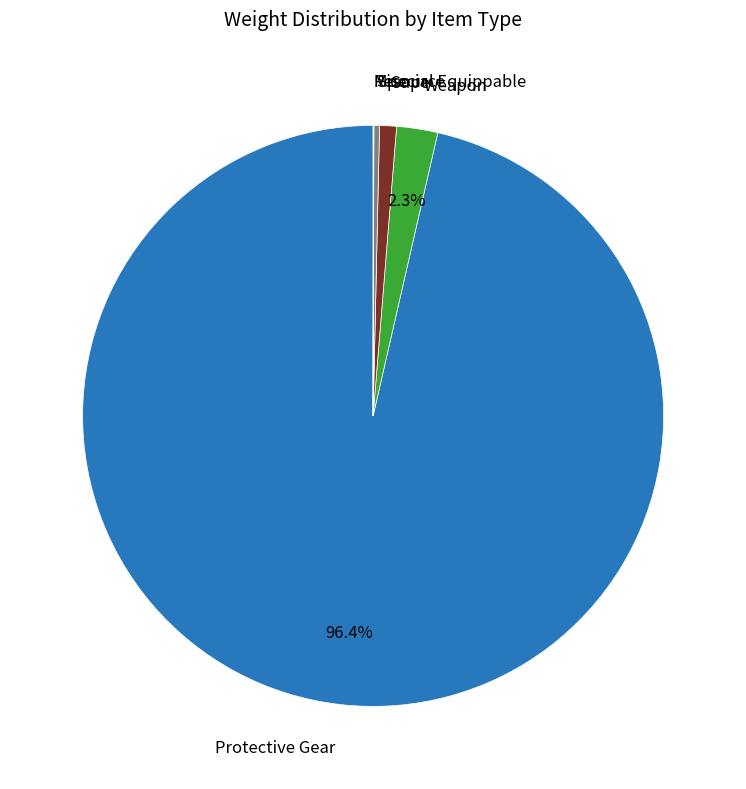

Which category has the biggest portion of the pie?

Protective Gear